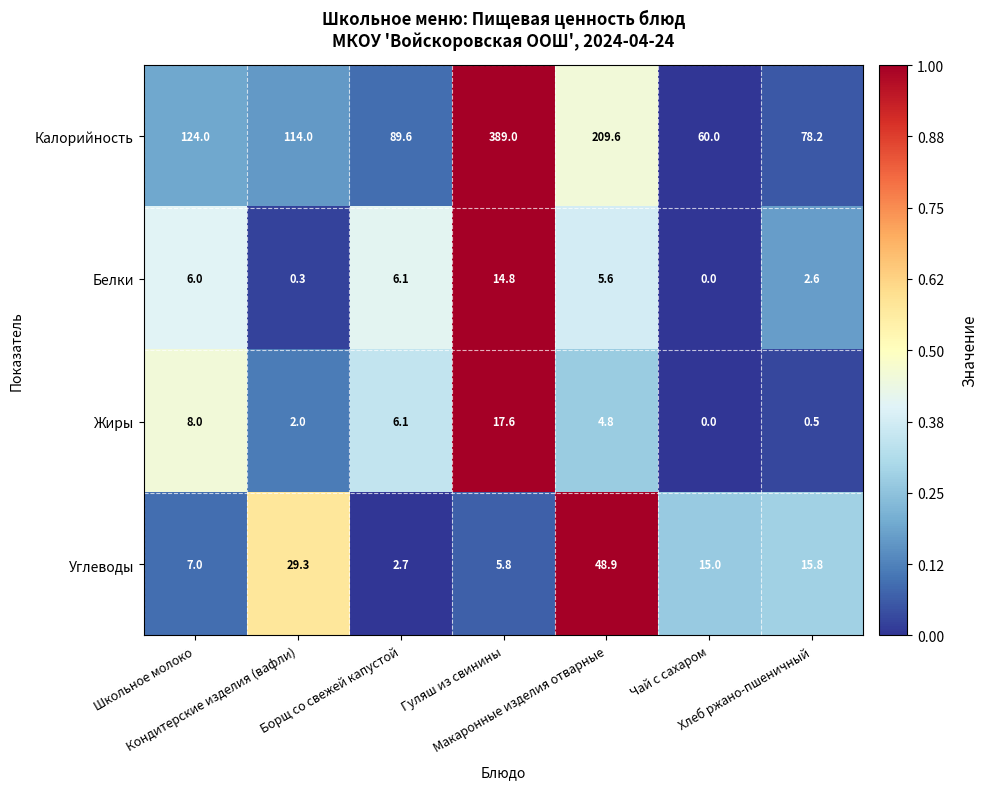

Which series has the largest total across all categories?

Калорийность